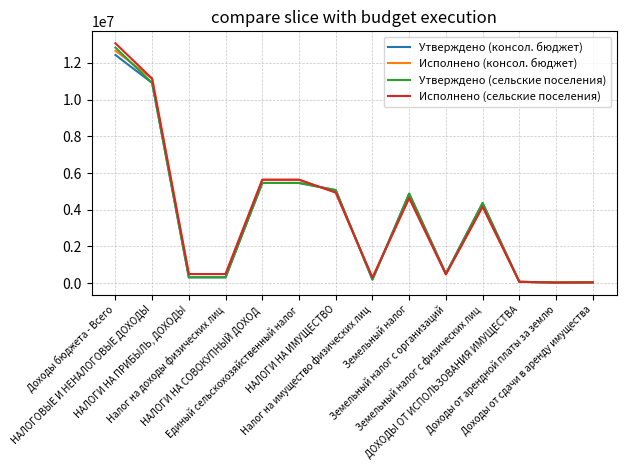

What is the difference between the Утверждено (сельские поселения) values at Доходы бюджета - Всего and Земельный налог с организаций?

12326077.6